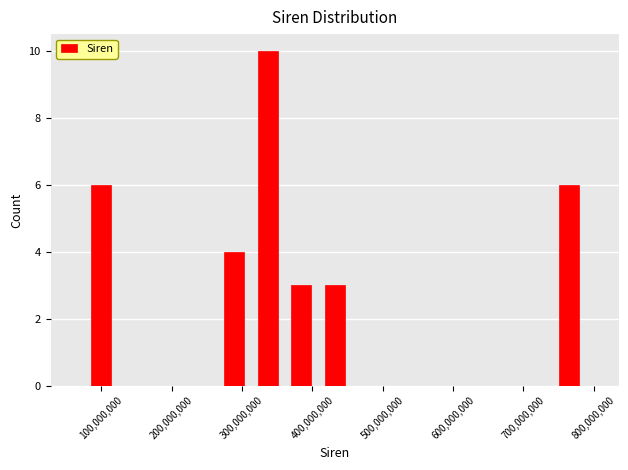

Reading left to right, transcribe this chart: for each bar, give the range it covers on the x-axis and its height. Neither the bar edges nor the heights are printed on the chart, so give them approximately, as read against the axes.

80000000 to 120000000: 6
120000000 to 170000000: 0
170000000 to 220000000: 0
220000000 to 270000000: 0
270000000 to 310000000: 4
310000000 to 360000000: 10
360000000 to 410000000: 3
410000000 to 460000000: 3
460000000 to 500000000: 0
500000000 to 550000000: 0
550000000 to 600000000: 0
600000000 to 650000000: 0
650000000 to 690000000: 0
690000000 to 740000000: 0
740000000 to 790000000: 6